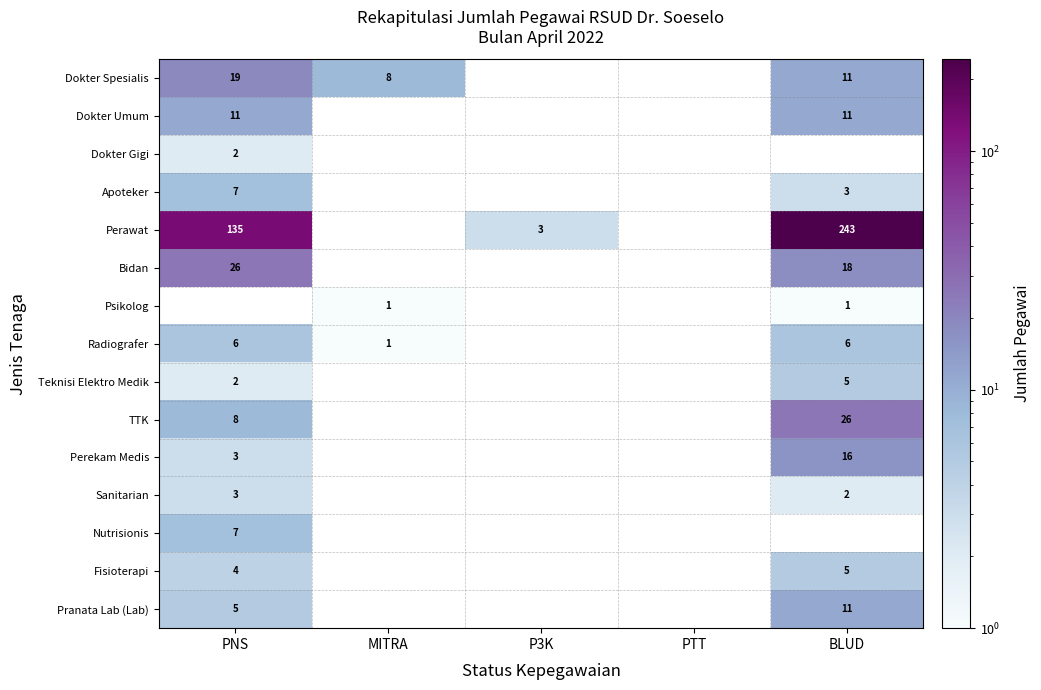

Between PNS and MITRA, which is larger?

PNS